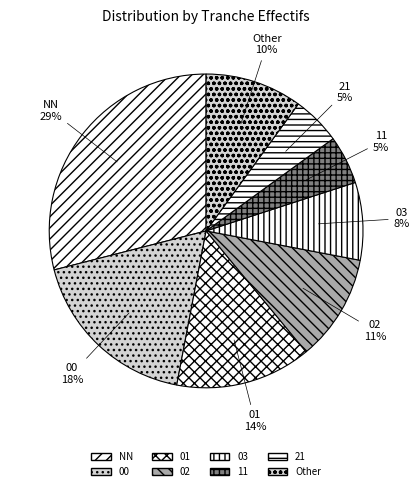

To the nearest percent, what percentage of the pie is 03?

8%